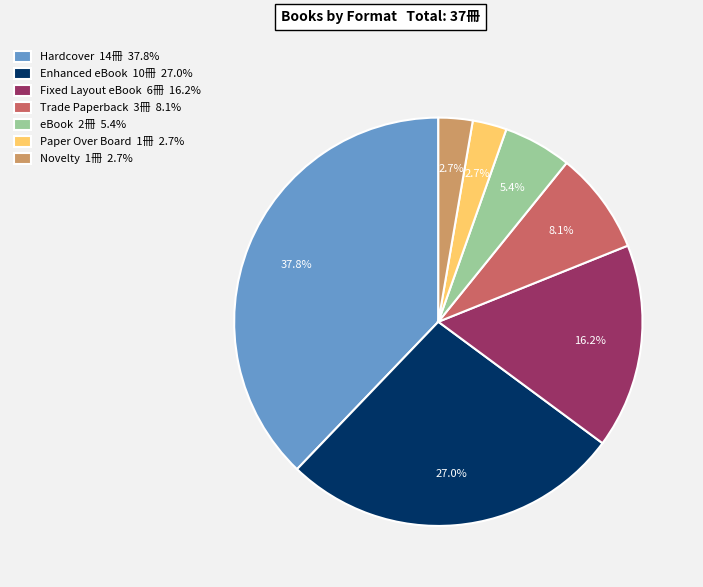

What percentage is NOT represented by Novelty?

97.3%